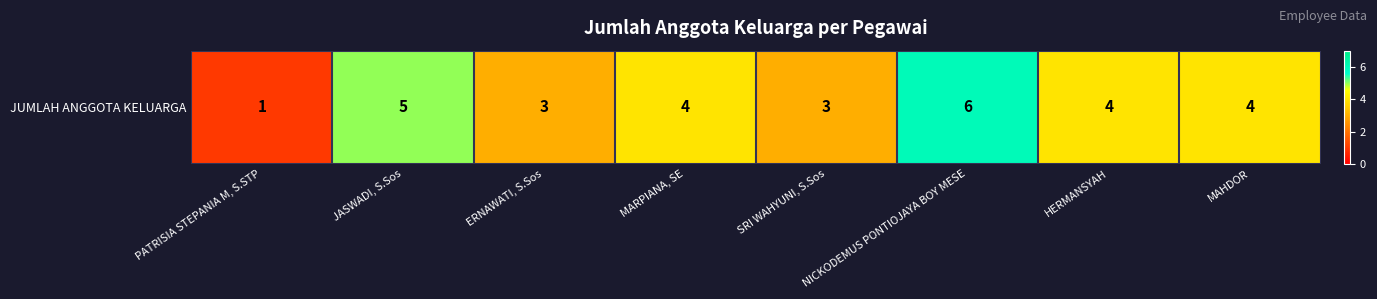

Approximately how many times larger is the value at ERNAWATI, S.Sos compared to MARPIANA, SE?

0.8